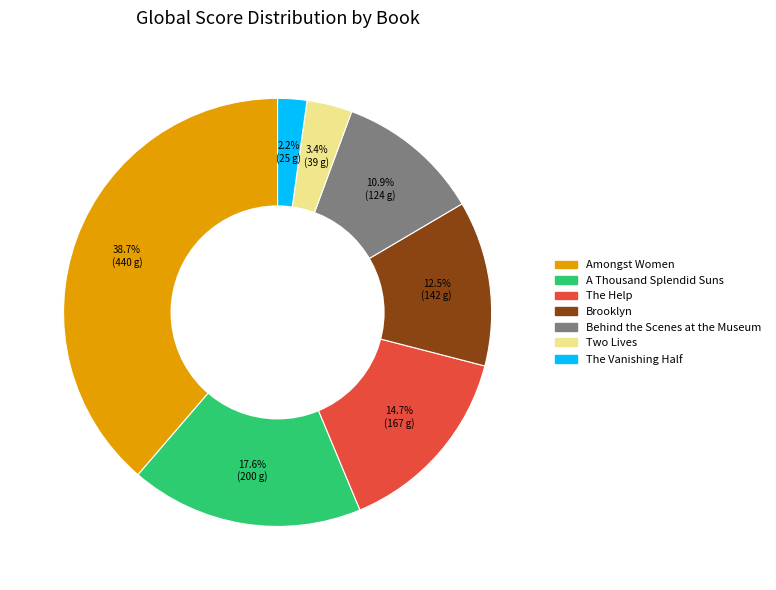

The Two Lives slice represents 3% of the pie. True or false?

True